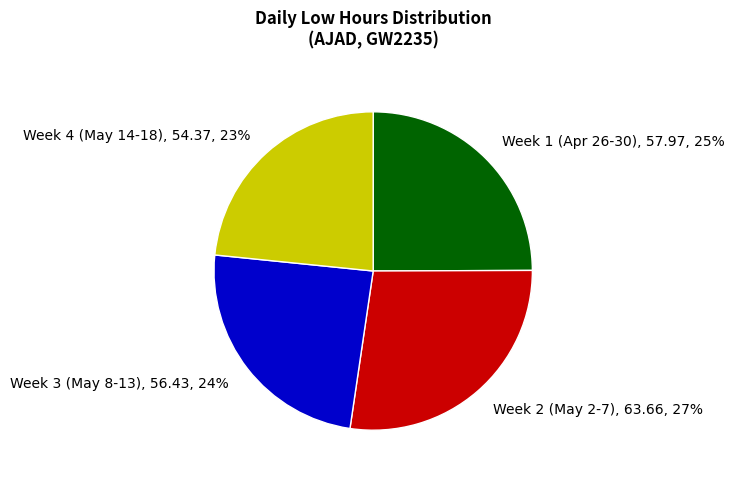

What is the smallest slice in the pie chart?

Week 4 (May 14-18), 54.37, 23%